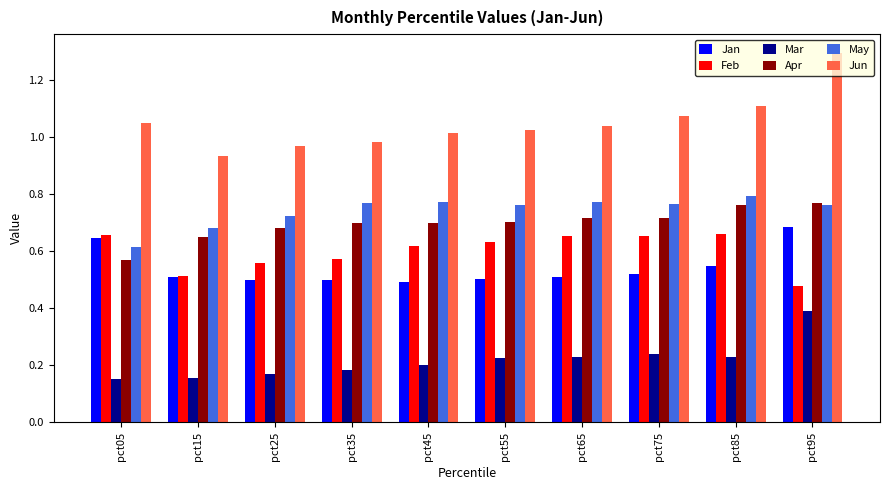

True or false: Apr has a value of 0.7 at pct25.

True